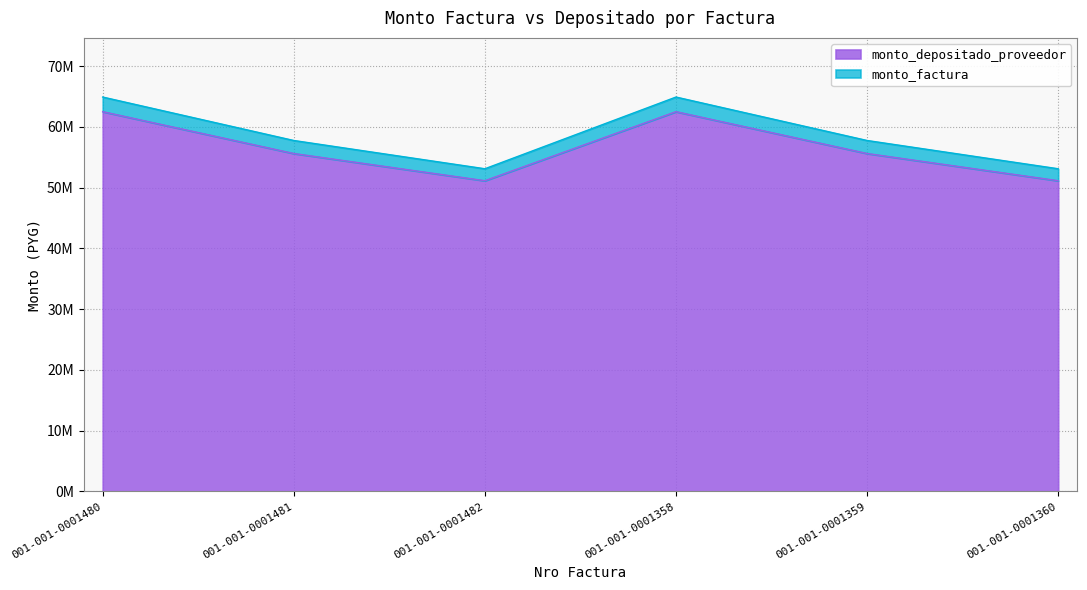

Which series has the widest spread of values?

monto_factura